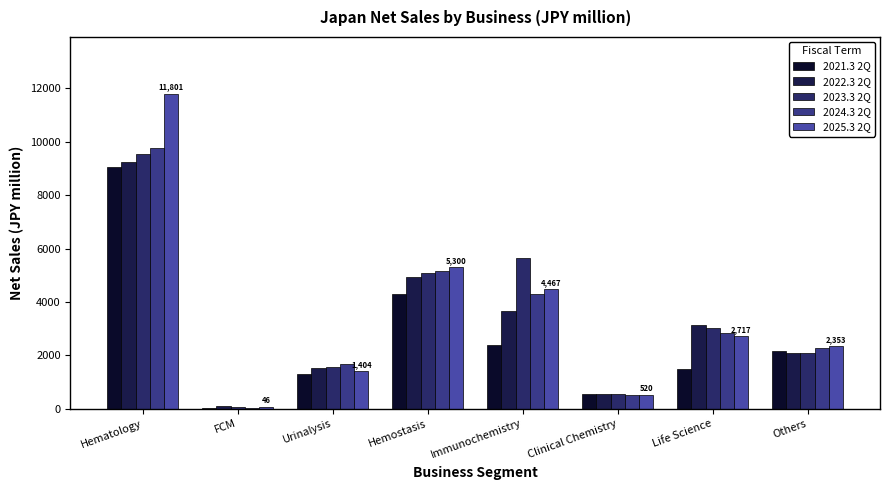

Count the number of categories in the chart.

8